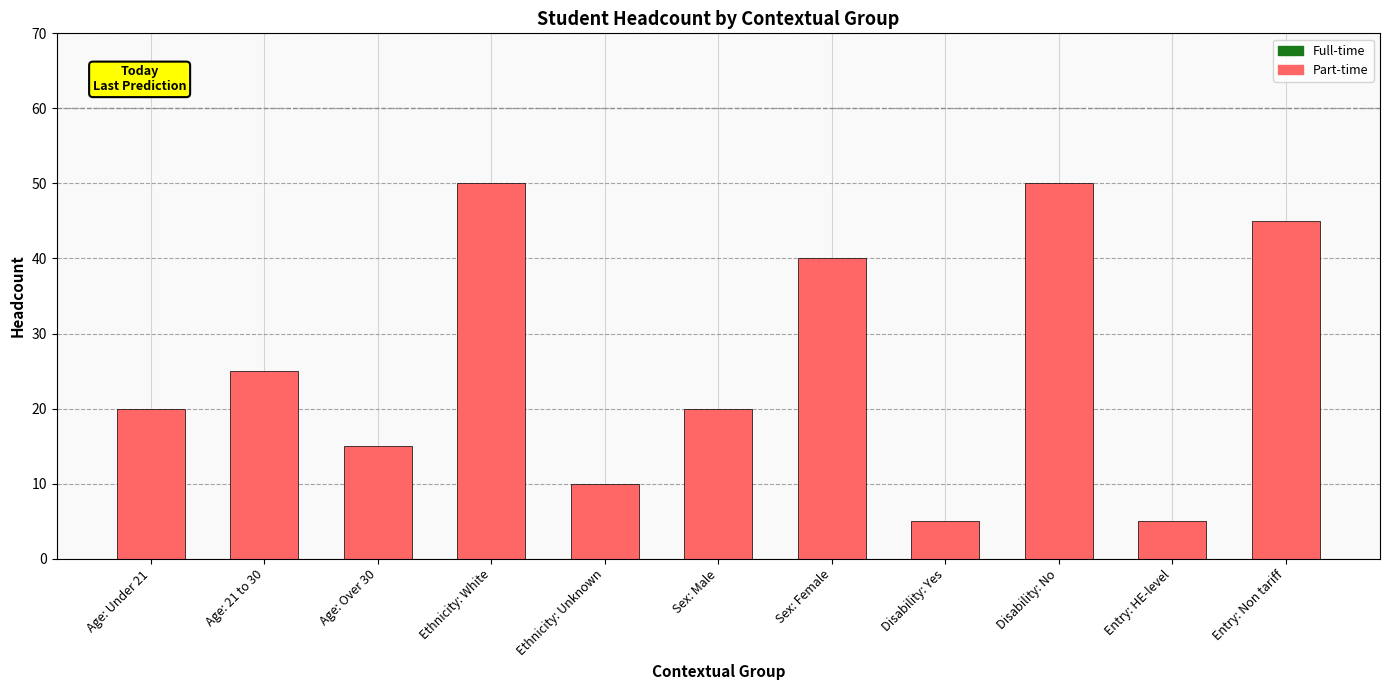

Read the value at Entry: HE-level.

5